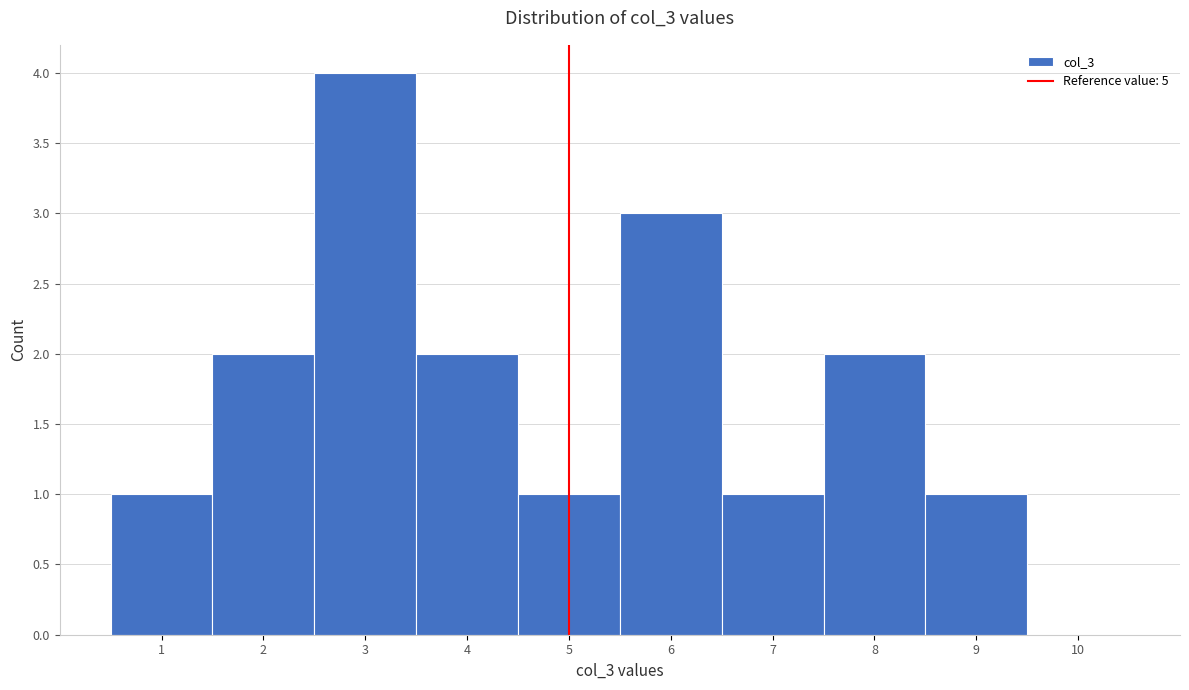

Reading left to right, list every bar in this chart as the range it spans on the x-axis followed by its height. The values are not printed on the chart, so give them approximately, as read against the axis.

0.5 to 1.5: 1
1.5 to 2.5: 2
2.5 to 3.5: 4
3.5 to 4.5: 2
4.5 to 5.5: 1
5.5 to 6.5: 3
6.5 to 7.5: 1
7.5 to 8.5: 2
8.5 to 9.5: 1
9.5 to 10.5: 0